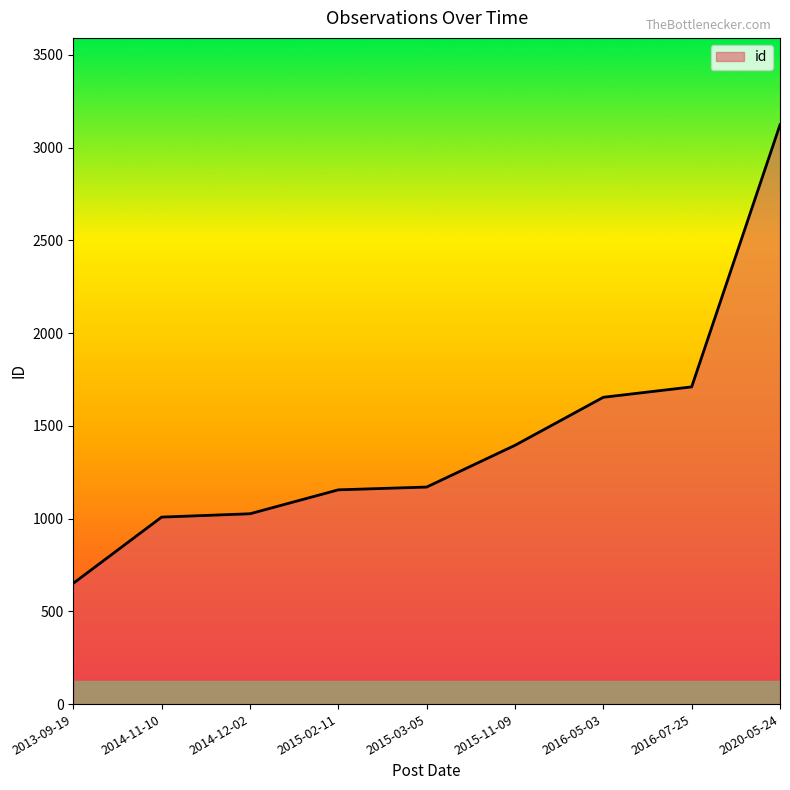

Does the chart display data point markers on the line(s)?

No